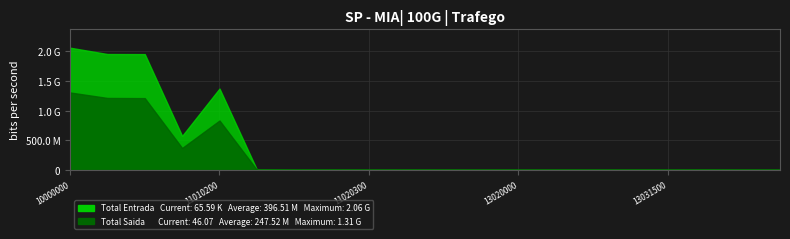

Which series changed the most between 14000000 and 14021900?

Total Entrada